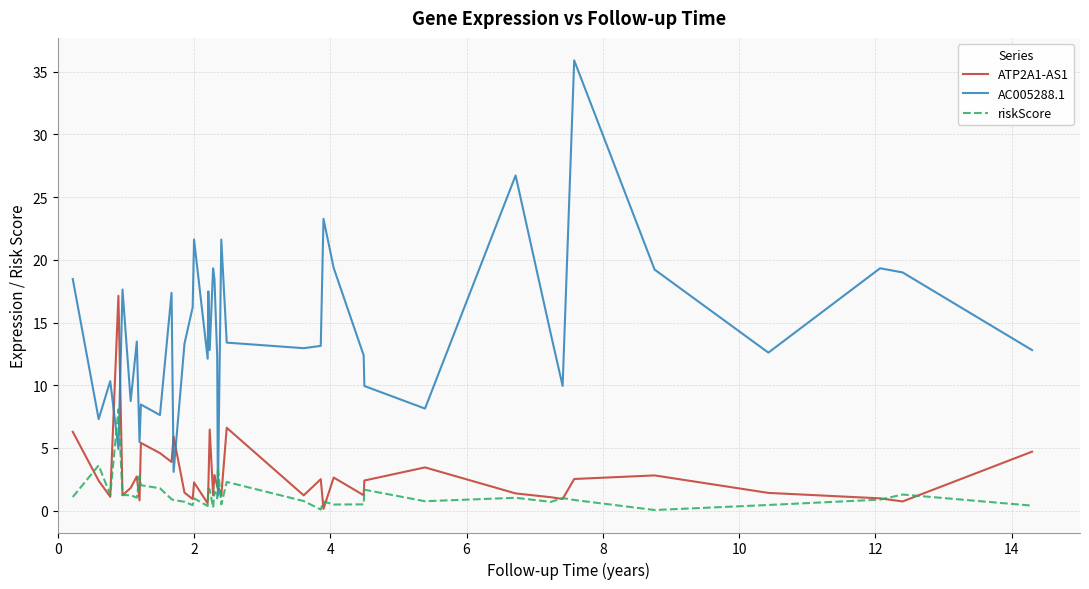

How many times do AC005288.1 and riskScore cross each other?

4